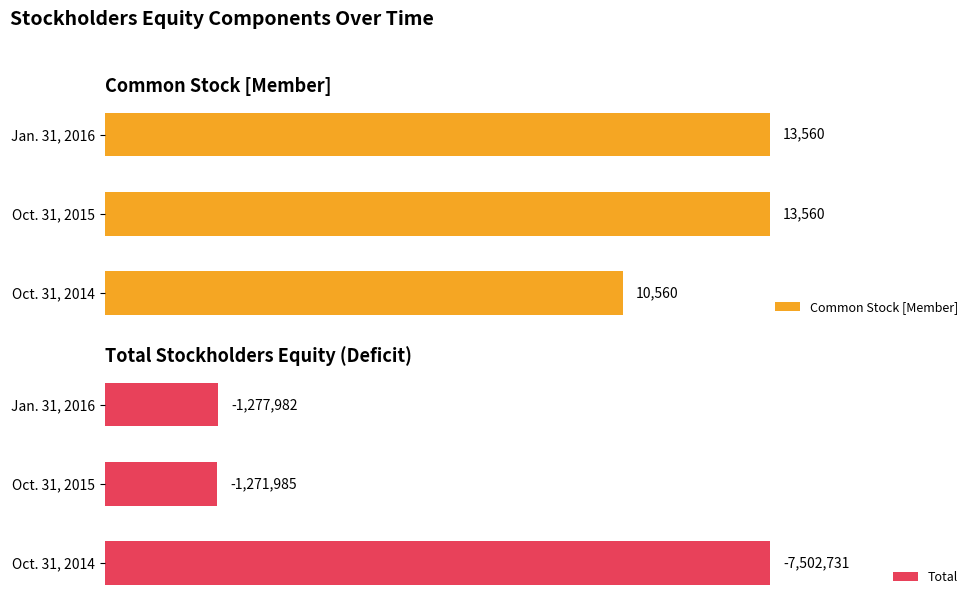

How many bars are there in each group?

2